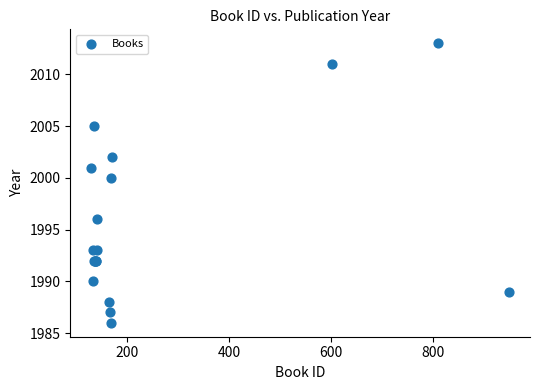

What Y value in the scatter plot is closest to 1999?

2000